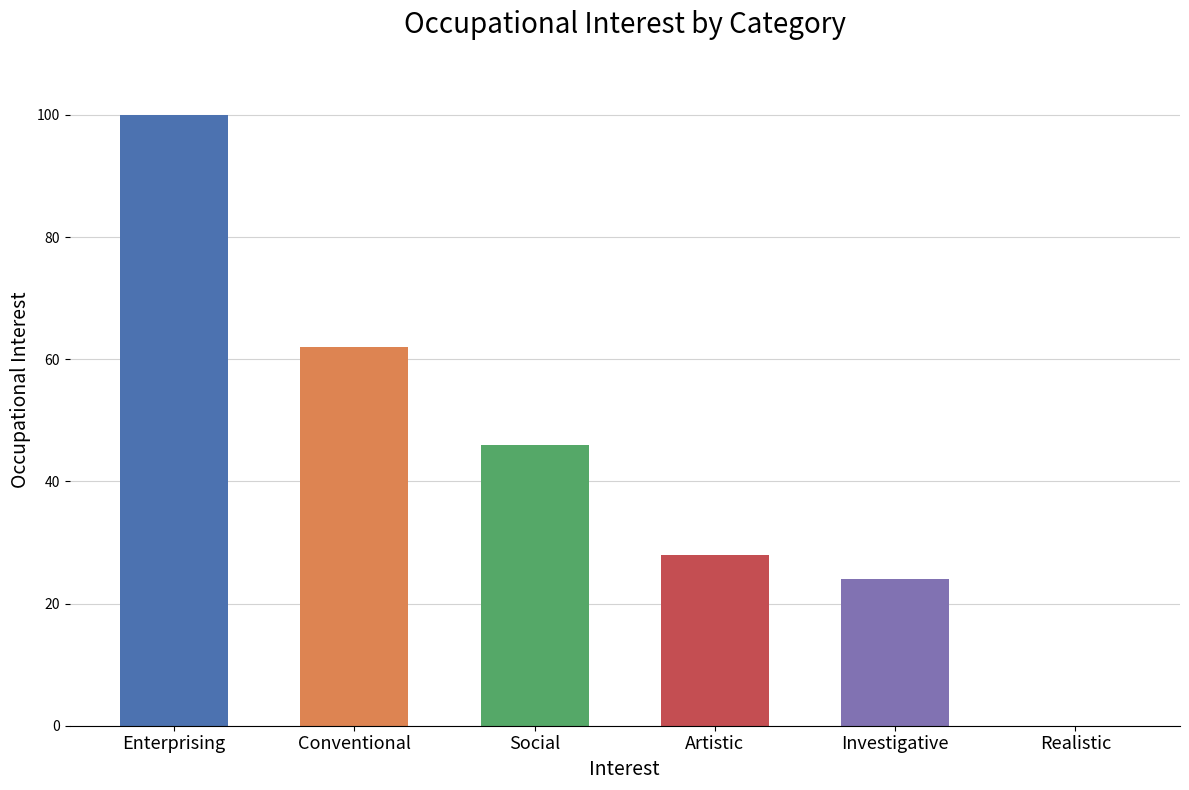

The chart shows a value of 28 at Artistic. True or false?

True